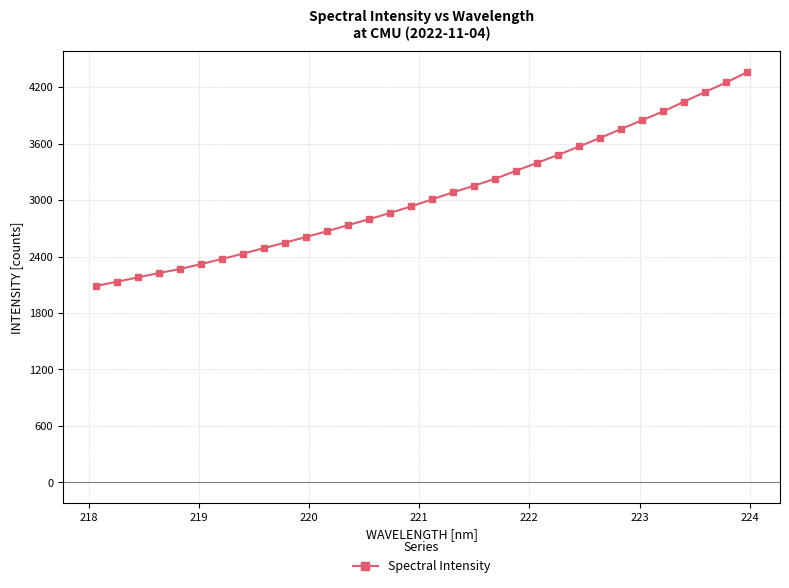

What is the value of the 30th point from the left?

4149.3